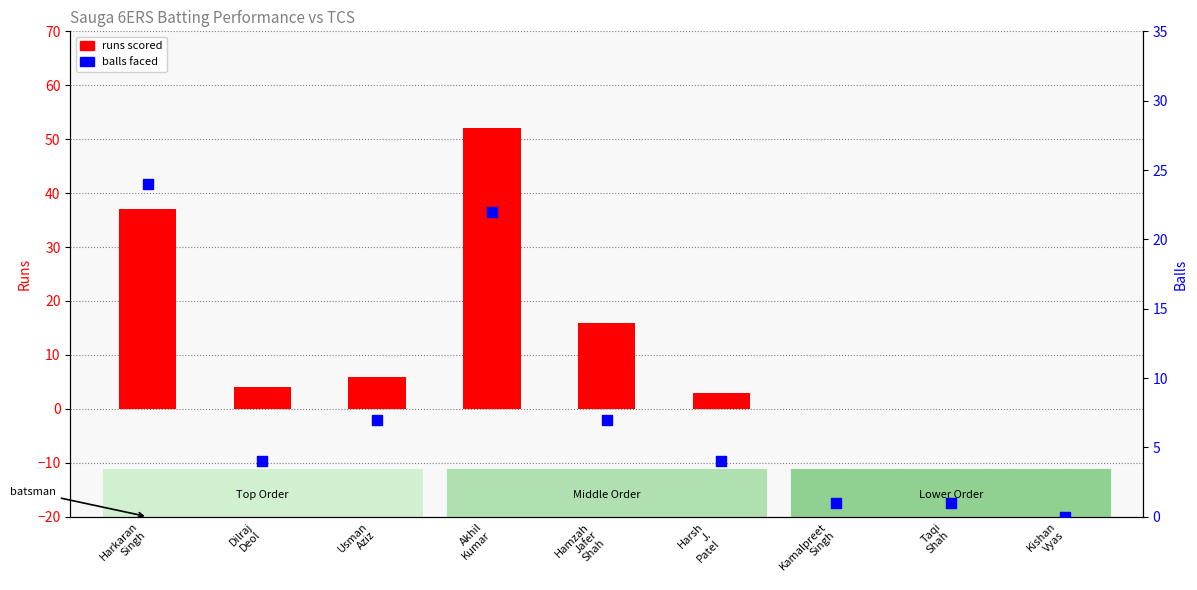

What is the total value across all series at Hamzah
Jafer
Shah?

23